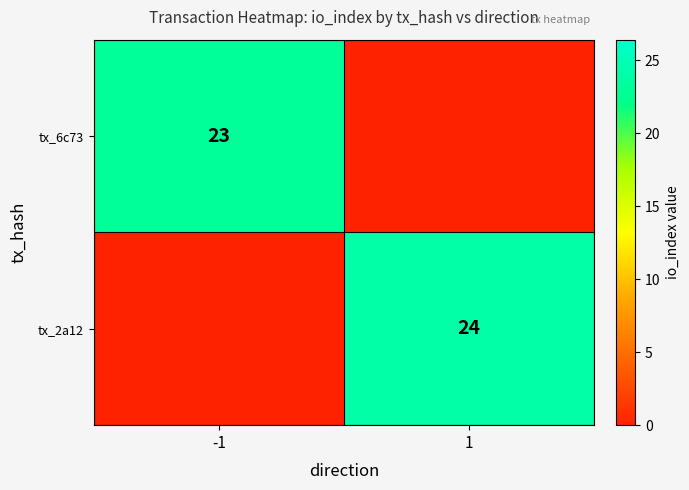

Which category has the highest value across all series?

1